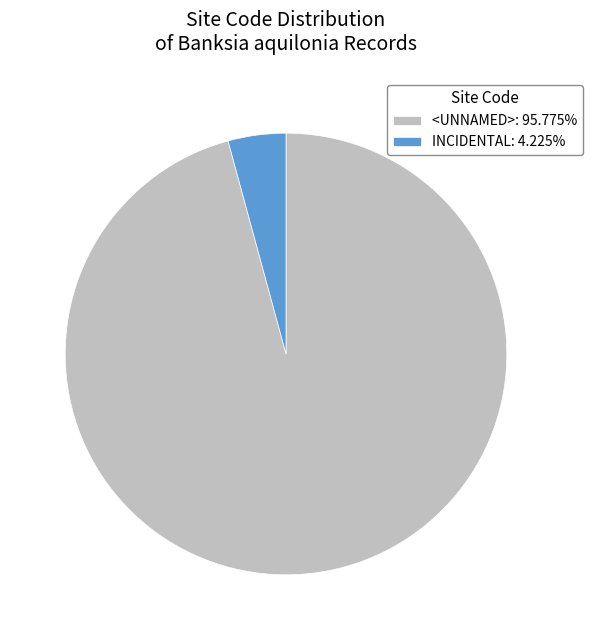

Is there a majority slice in this chart?

Yes